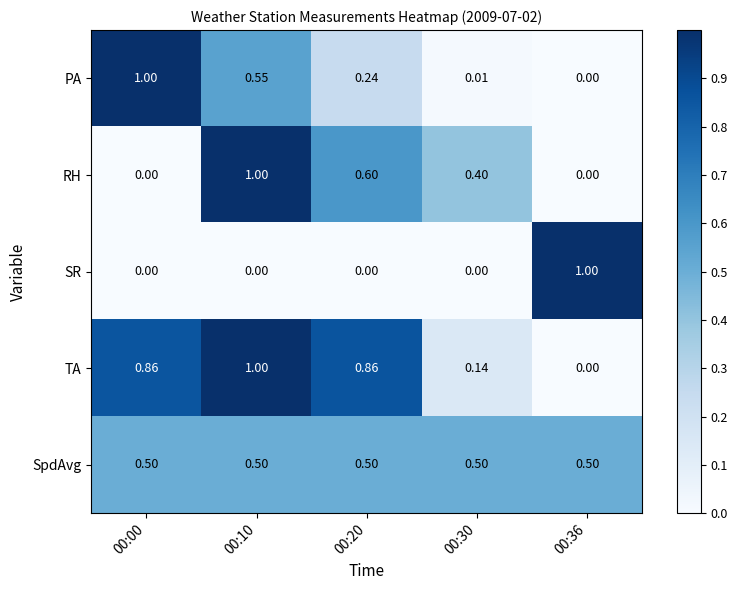

Which series has the largest total across all categories?

TA